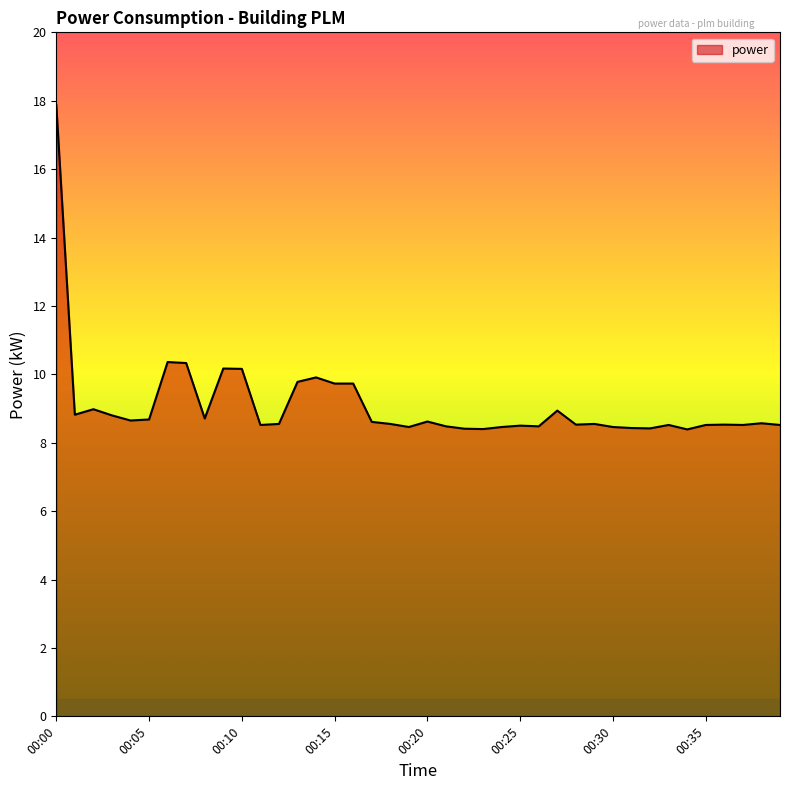

True or false: there are more than 1 points higher than both neighbors.

True